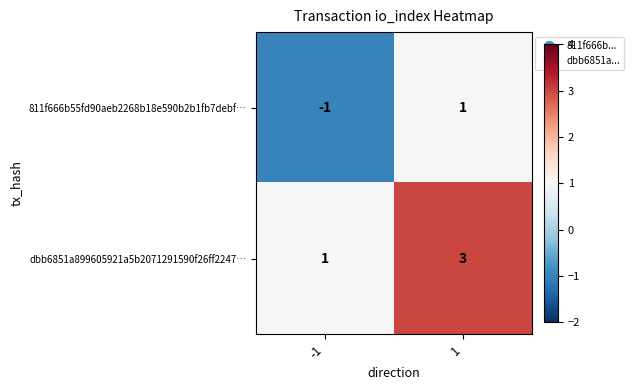

Is it true that dbb6851a899605921a5b2071291590f26ff2247… equals 1 at -1?

True